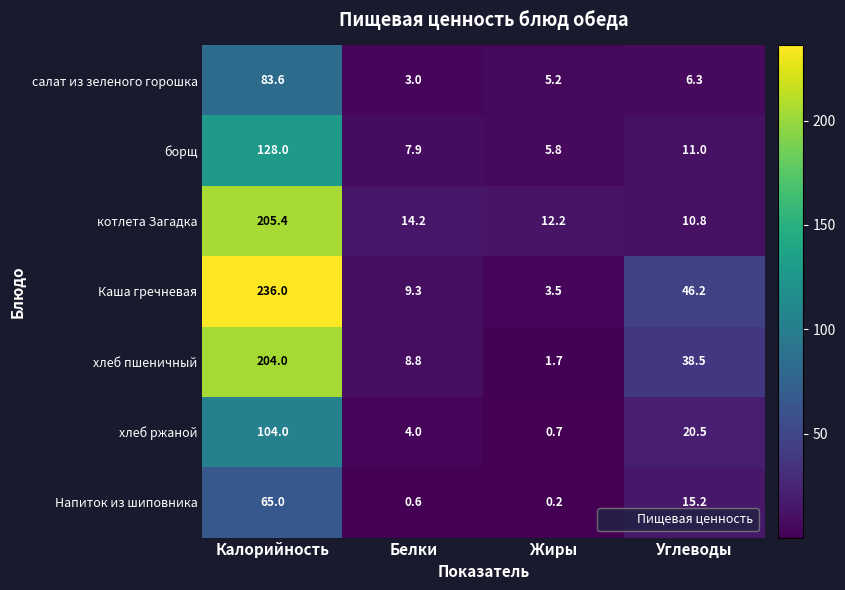

What is the smallest value displayed?

0.2